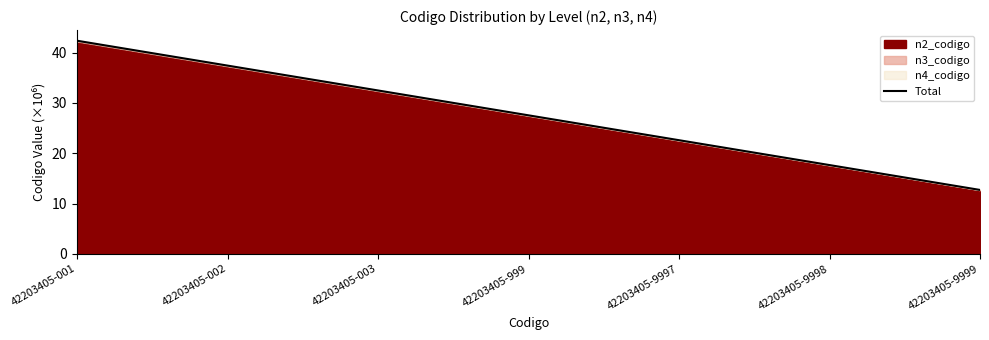

What is the ratio of the value at 42203405-002 to the value at 42203405-999?

1.4